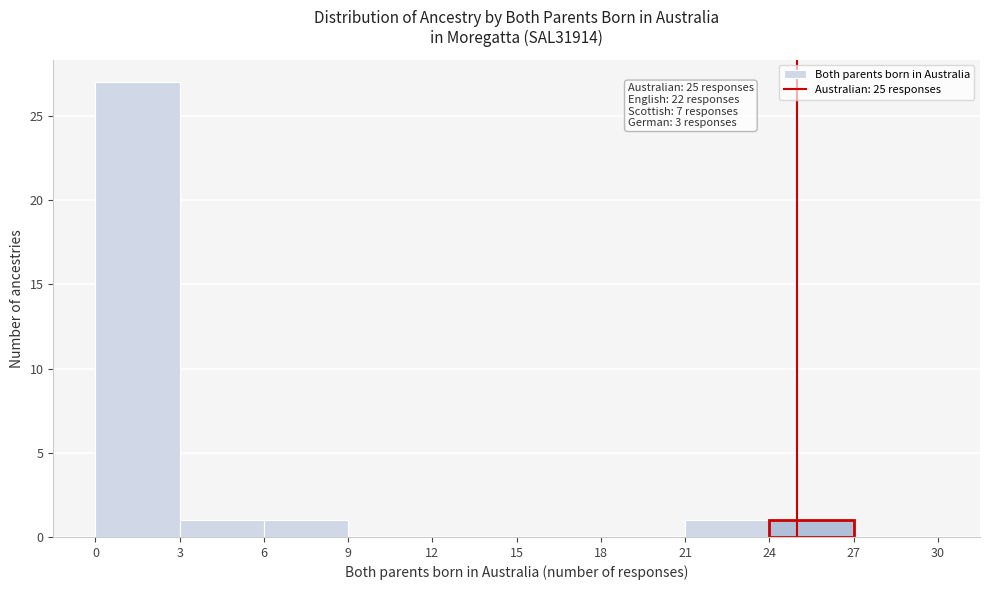

Over which range of the x-axis is the bar tallest?

0 to 3